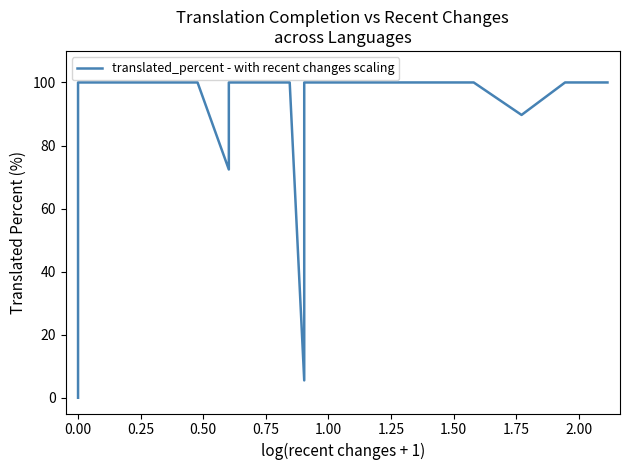

Reading left to right, list all the values displayed in this chart.

0.0	11.0	25.9	100.0	100.0	100.0	100.0	100.0	100.0	72.4	78.7	95.2	100.0	100.0	100.0	100.0	100.0	5.5	100.0	100.0	100.0	100.0	100.0	89.7	100.0	100.0